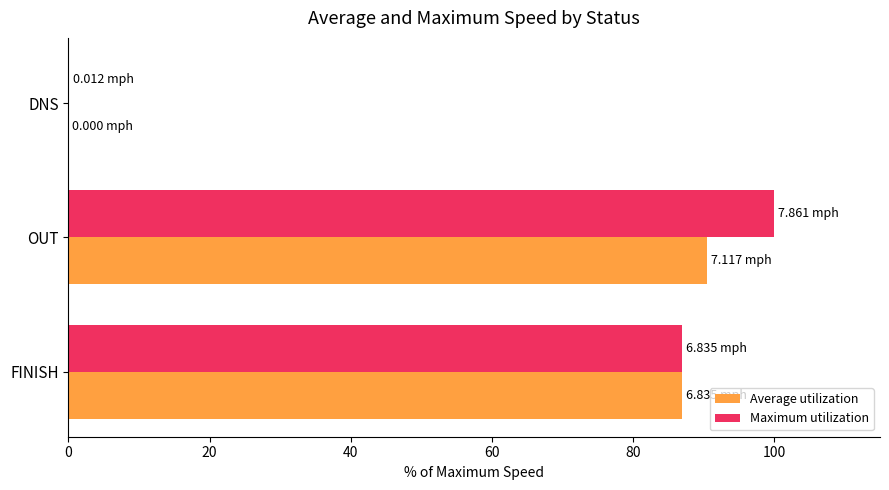

At which category is the sum across all series the highest?

OUT